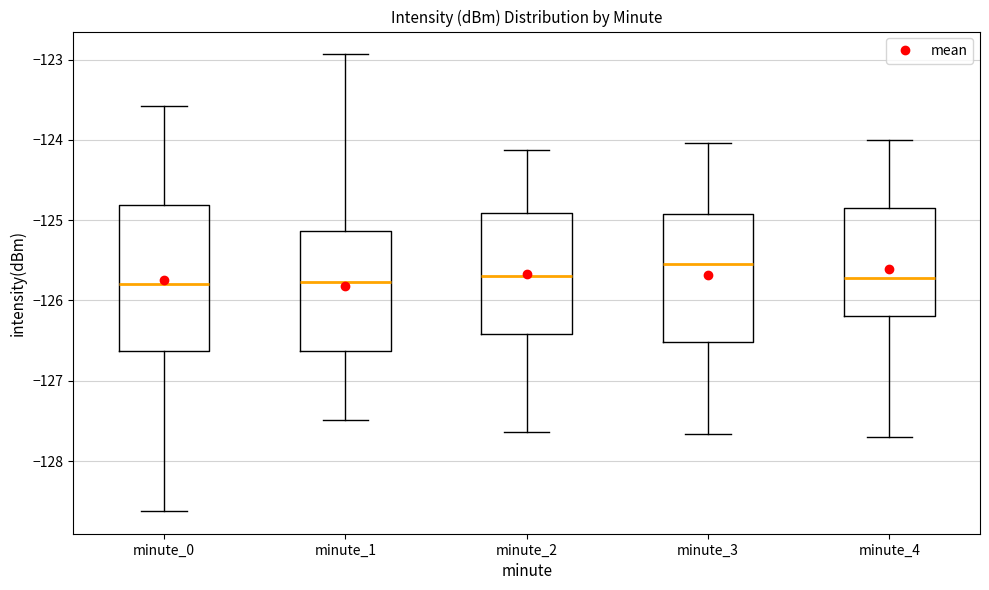

Which box is the tallest, from its lower edge to its upper edge?

minute_0